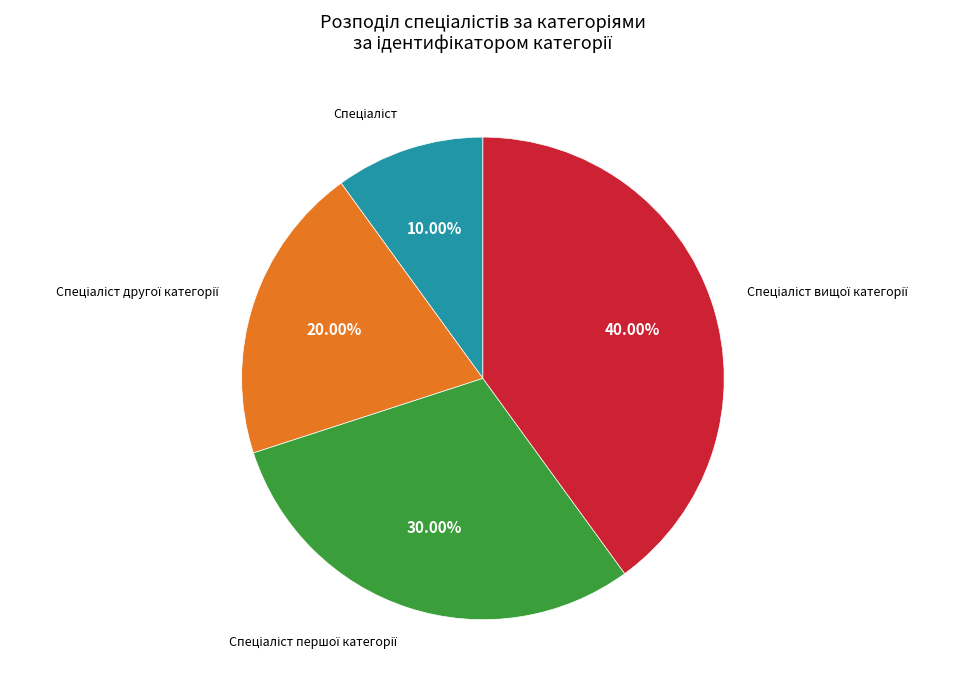

Is there any slice that represents more than half of the pie?

No